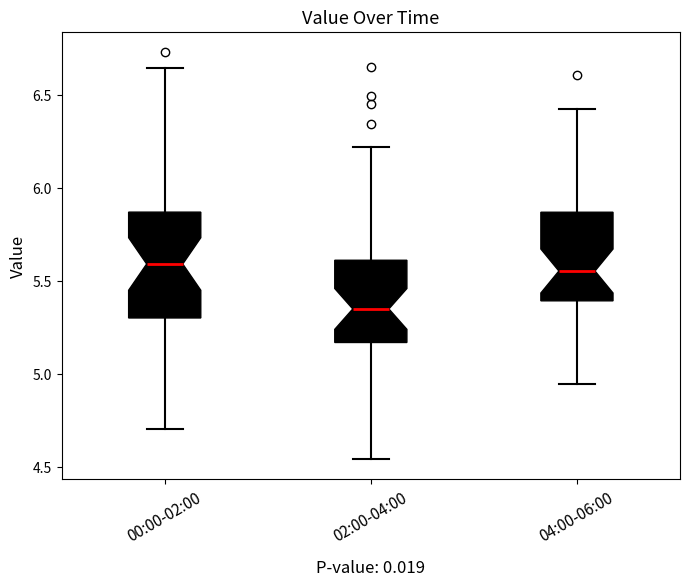

Comparing the boxes themselves (not the whiskers), which one is the tallest?

00:00-02:00